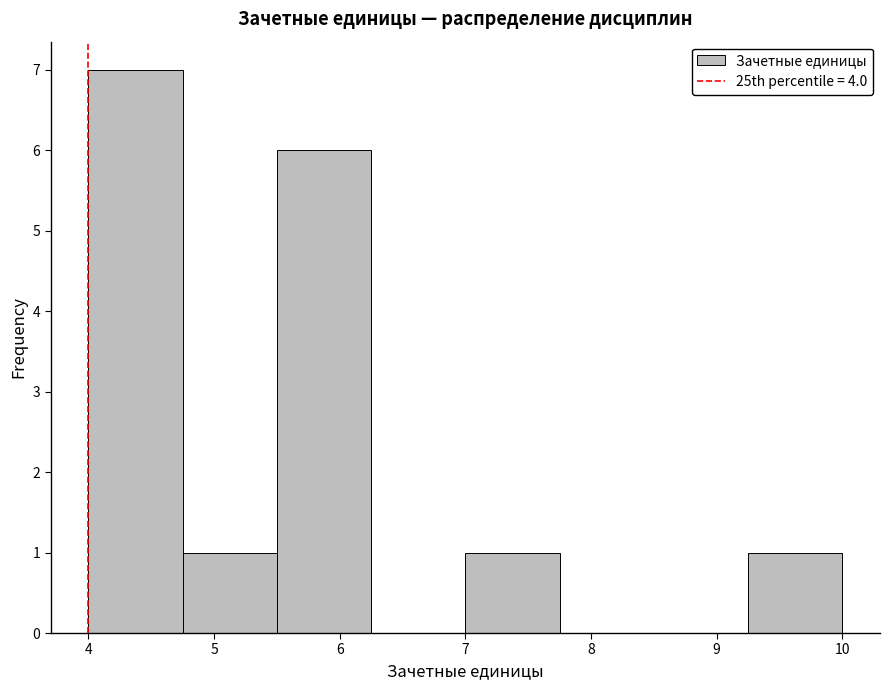

Reading left to right, list every bar in this chart as the range it spans on the x-axis followed by its height. Neither the bar edges nor the heights are printed on the chart, so give them approximately, as read against the axes.

4.00 to 4.75: 7
4.75 to 5.50: 1
5.50 to 6.25: 6
6.25 to 7.00: 0
7.00 to 7.75: 1
7.75 to 8.50: 0
8.50 to 9.25: 0
9.25 to 10.00: 1